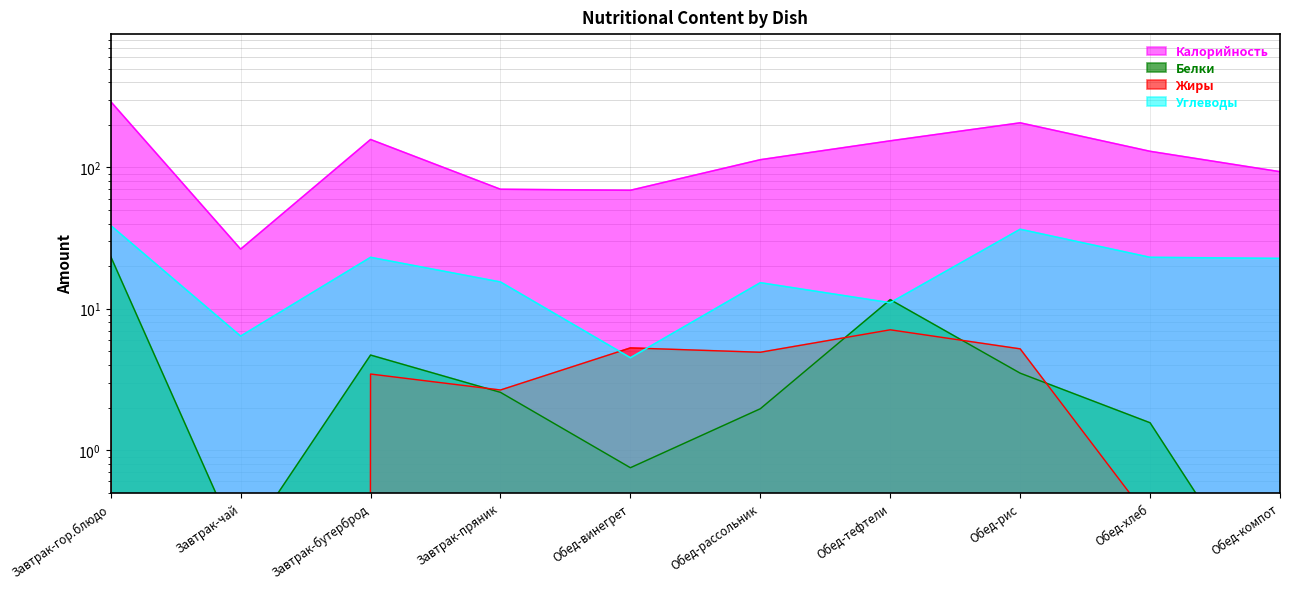

Reading left to right, list all the values displayed in this chart.

Калорийность: Завтрак-гор.блюдо=292.1	Завтрак-чай=26.4	Завтрак-бутерброд=157.5	Завтрак-пряник=70.0	Обед-винегрет=68.8	Обед-рассольник=113.3	Обед-тефтели=154.1	Обед-рис=206.6	Обед-хлеб=129.9	Обед-компот=93.2
Белки: Завтрак-гор.блюдо=23.4	Завтрак-чай=0.2	Завтрак-бутерброд=4.7	Завтрак-пряник=2.6	Обед-винегрет=0.8	Обед-рассольник=2.0	Обед-тефтели=11.6	Обед-рис=3.5	Обед-хлеб=1.6	Обед-компот=0.1
Жиры: Завтрак-гор.блюдо=11.5	Завтрак-чай=0.0	Завтрак-бутерброд=3.5	Завтрак-пряник=2.7	Обед-винегрет=5.3	Обед-рассольник=4.9	Обед-тефтели=7.1	Обед-рис=5.2	Обед-хлеб=0.3	Обед-компот=0.0
Углеводы: Завтрак-гор.блюдо=38.8	Завтрак-чай=6.4	Завтрак-бутерброд=23.1	Завтрак-пряник=15.5	Обед-винегрет=4.5	Обед-рассольник=15.3	Обед-тефтели=11.0	Обед-рис=36.5	Обед-хлеб=23.1	Обед-компот=22.7